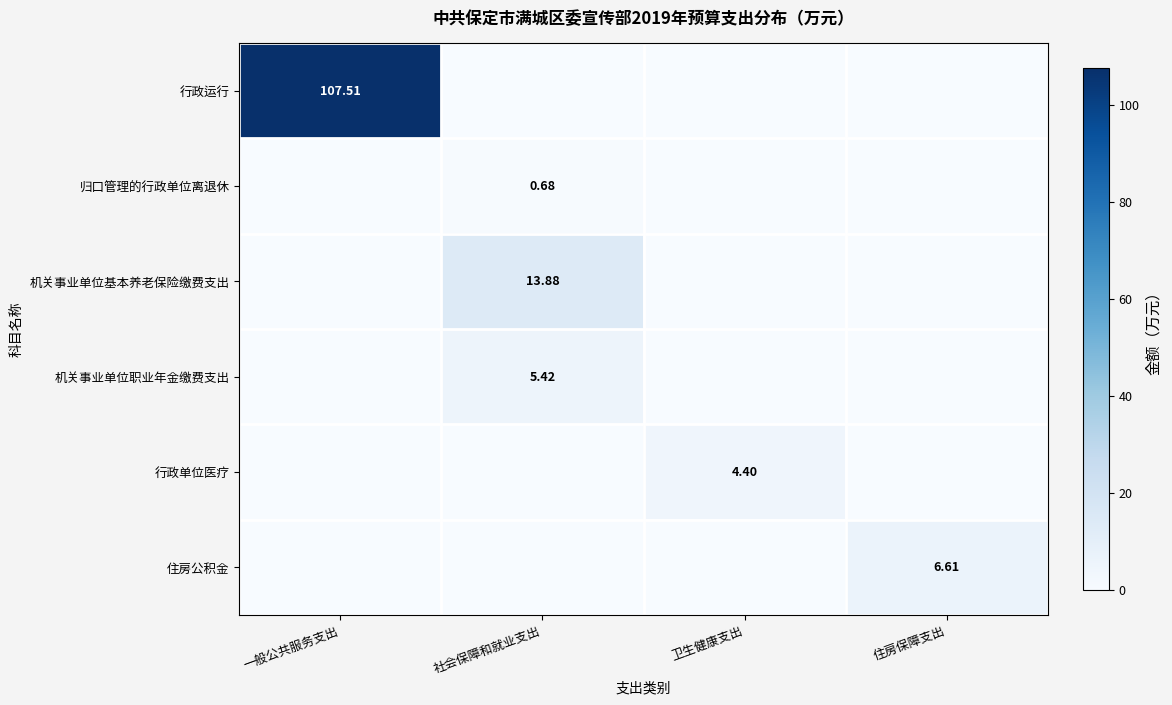

Is the value of 行政单位医疗 at 社会保障和就业支出 greater than the value of 机关事业单位职业年金缴费支出 at 卫生健康支出?

No